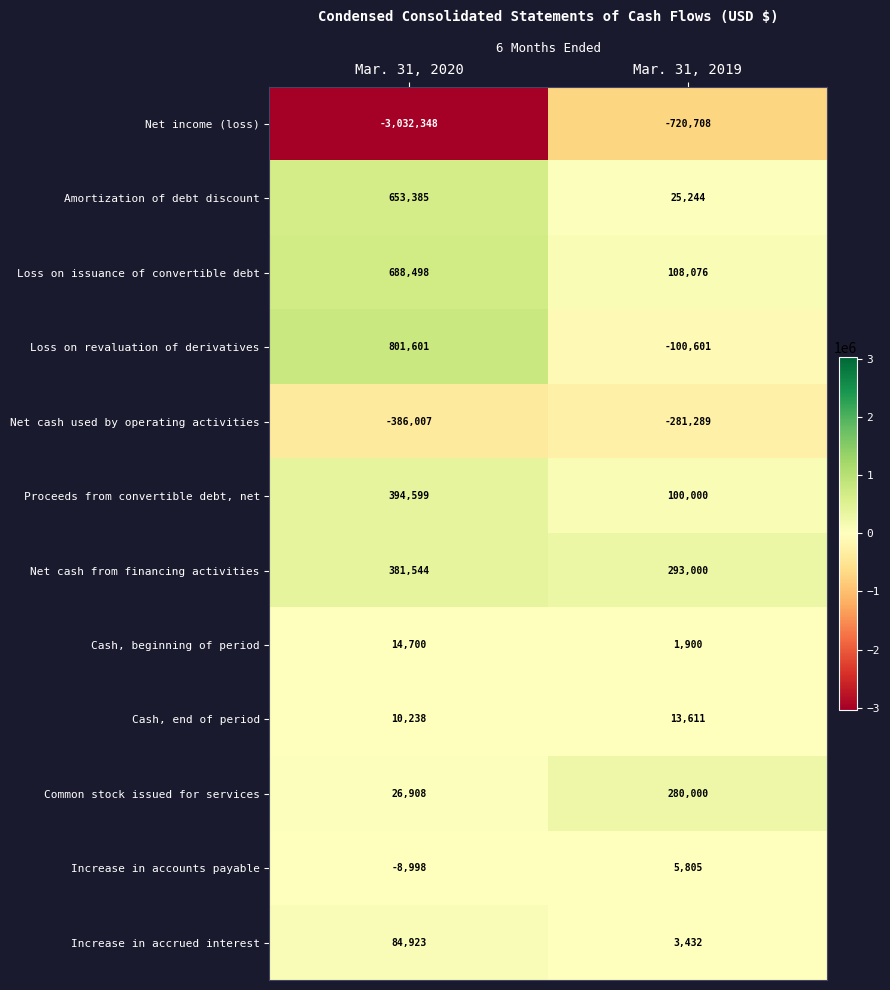

The Amortization of debt discount series shows 653385 at Mar. 31, 2020. True or false?

True